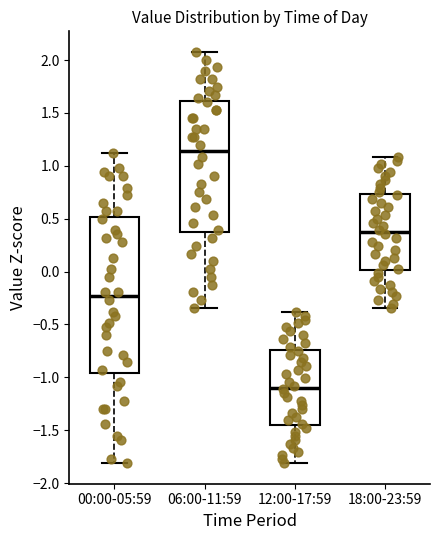

Comparing the boxes themselves (not the whiskers), which one is the tallest?

00:00-05:59